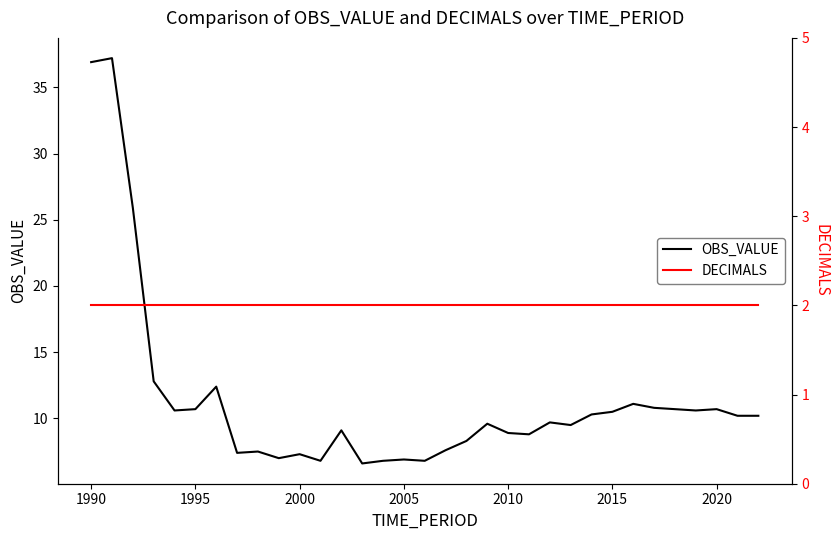

What is the maximum value shown in the chart?

37.2